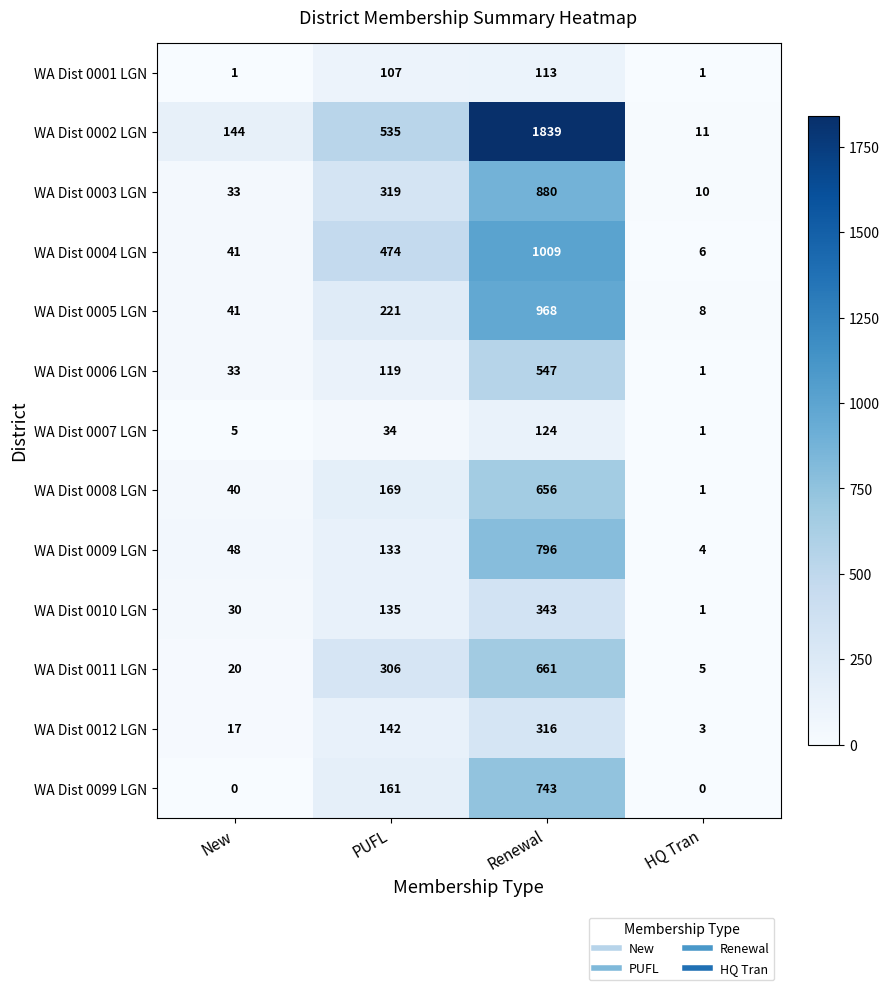

What is the greatest value displayed?

1839